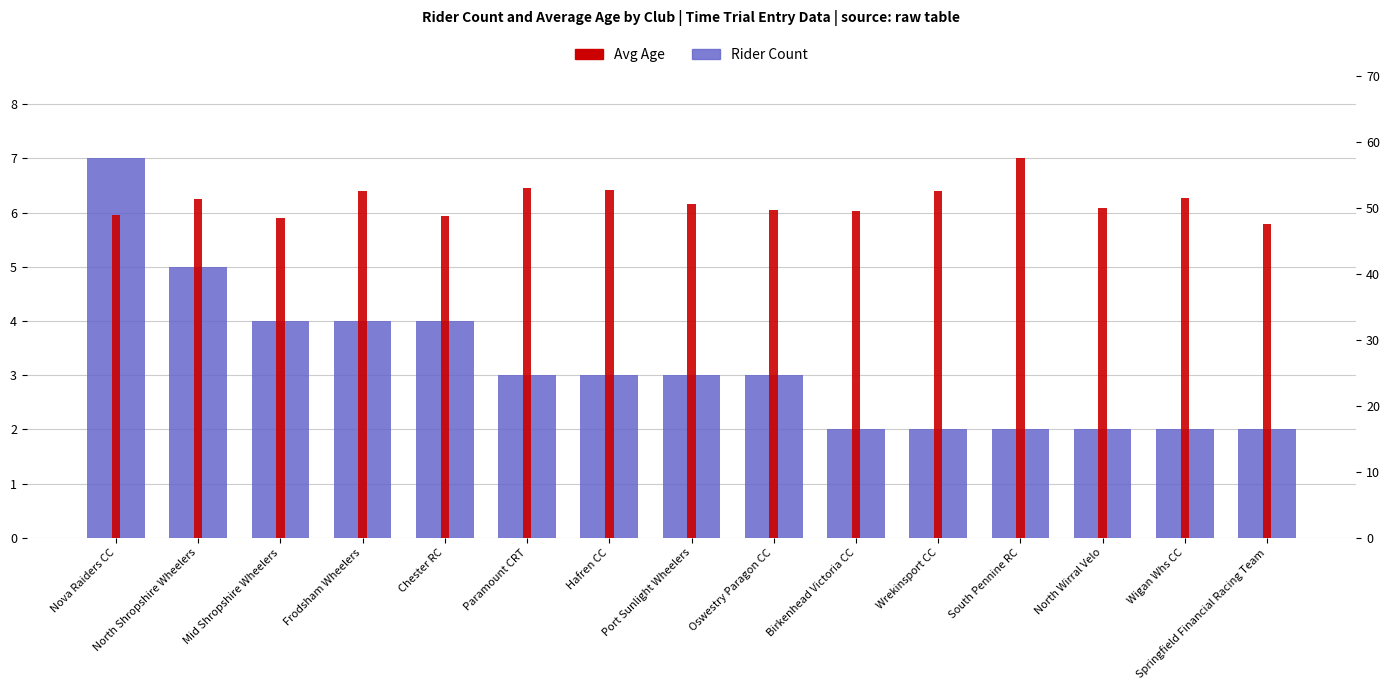

Where does the Rider Count series first go above 3?

Nova Raiders CC